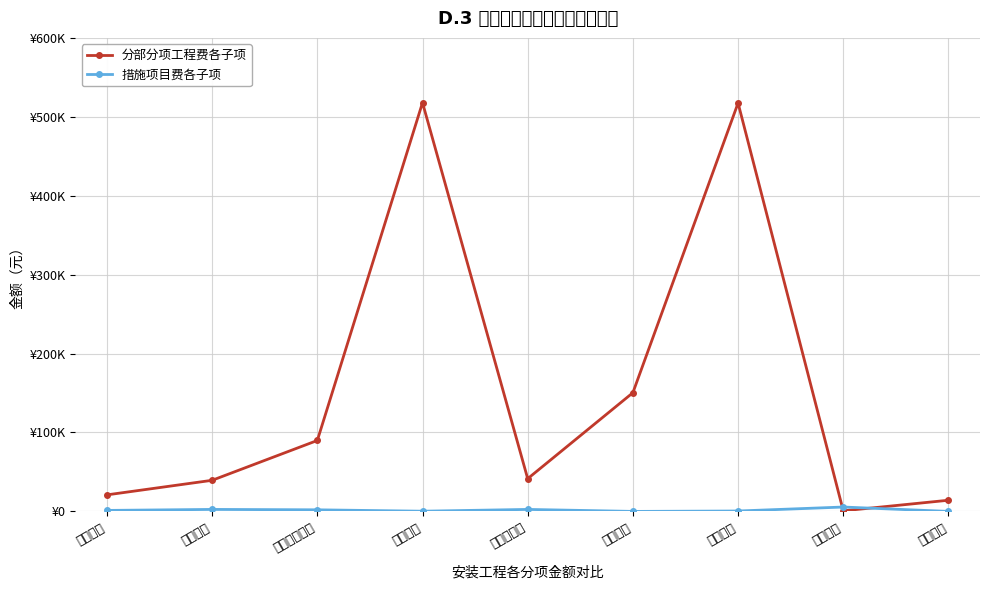

How many intersections are there between 措施项目费各子项 and 分部分项工程费各子项?

2